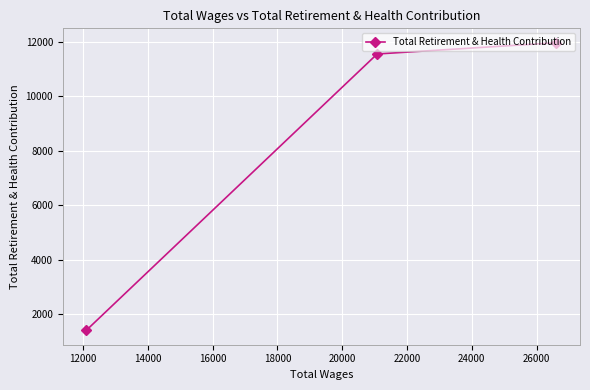

How many lines are shown in the chart?

1